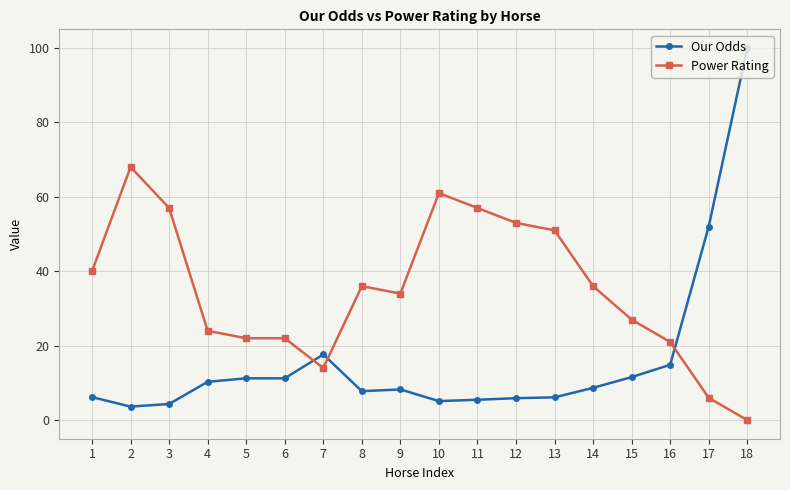

Does the chart display data point markers on the line(s)?

Yes